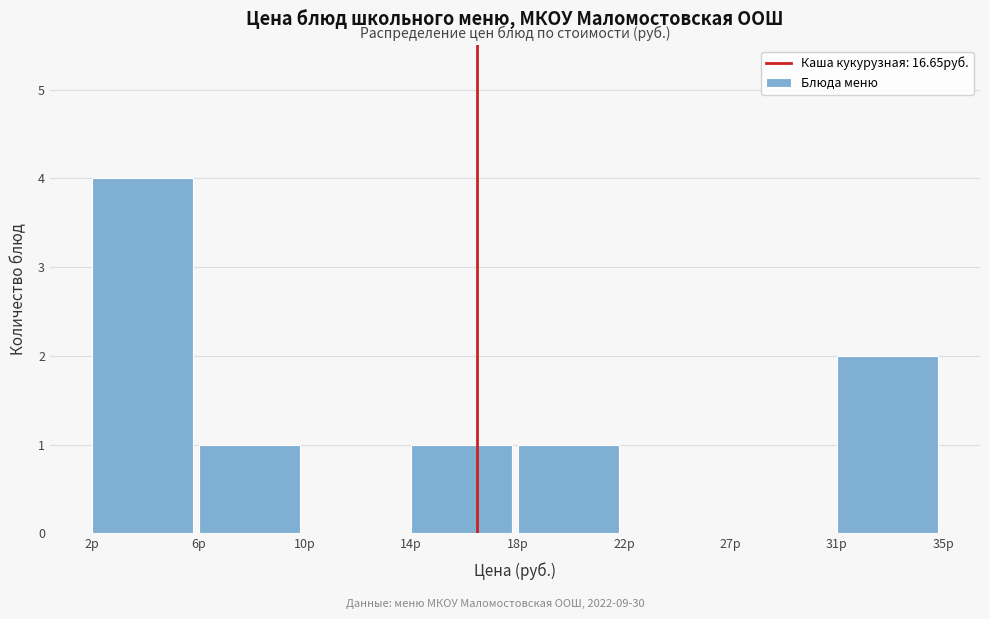

Reading right to left, what are all the values shown in this chart?

31р=2	27р=0	22р=0	18р=1	14р=1	10р=0	6р=1	2р=4